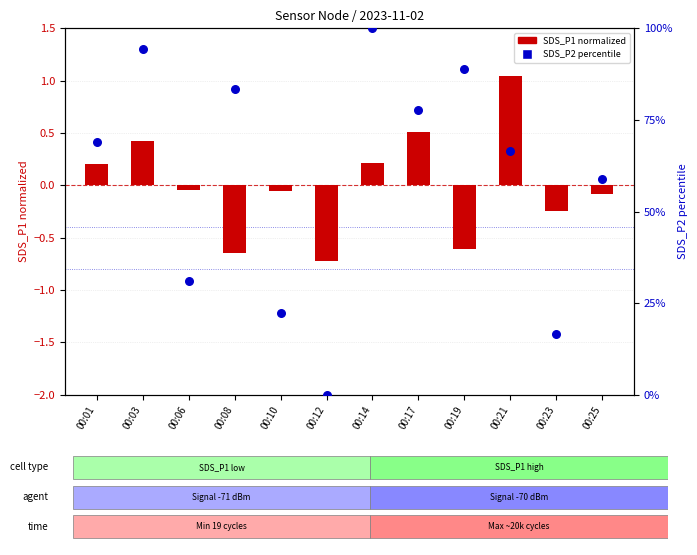

At how many categories does at least one series exceed 77?

5